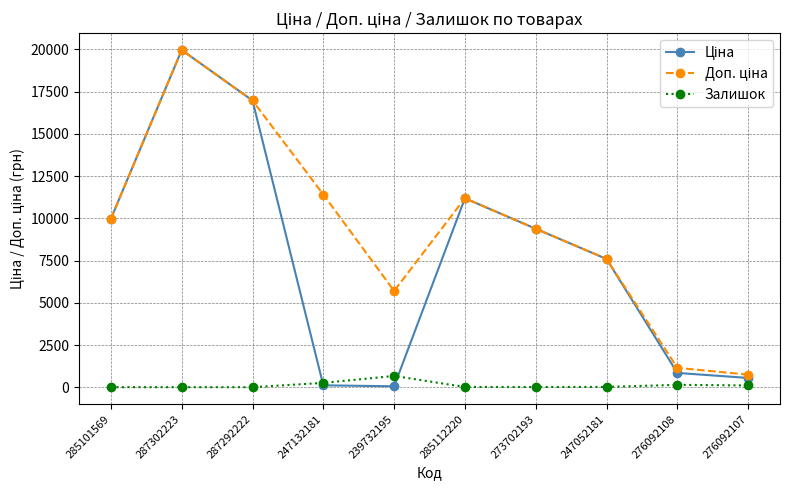

At which category is the sum across all series the highest?

287302223